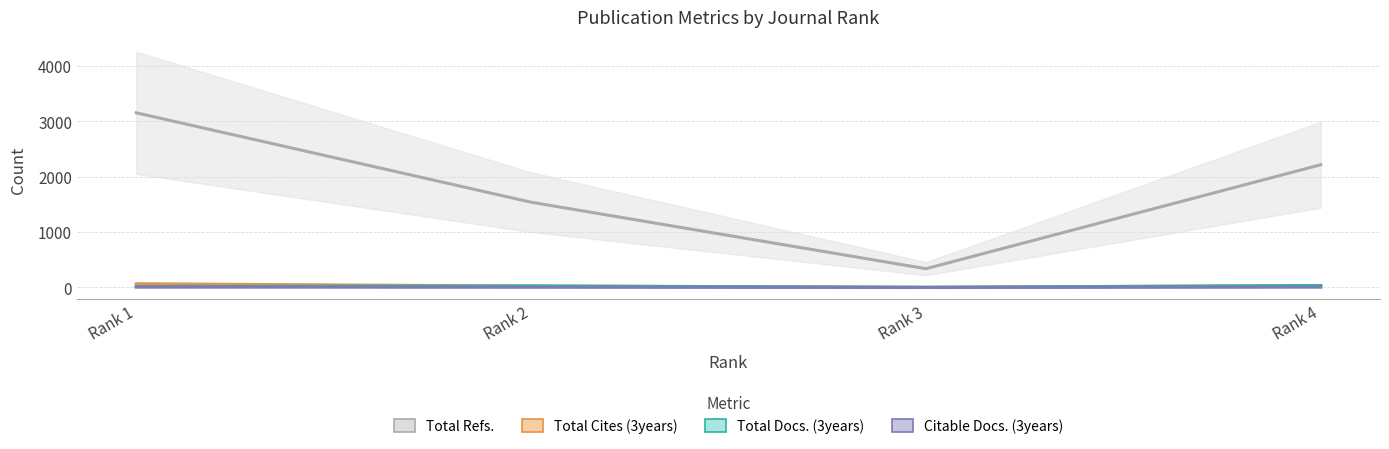

Does the chart have visible grid lines?

Yes